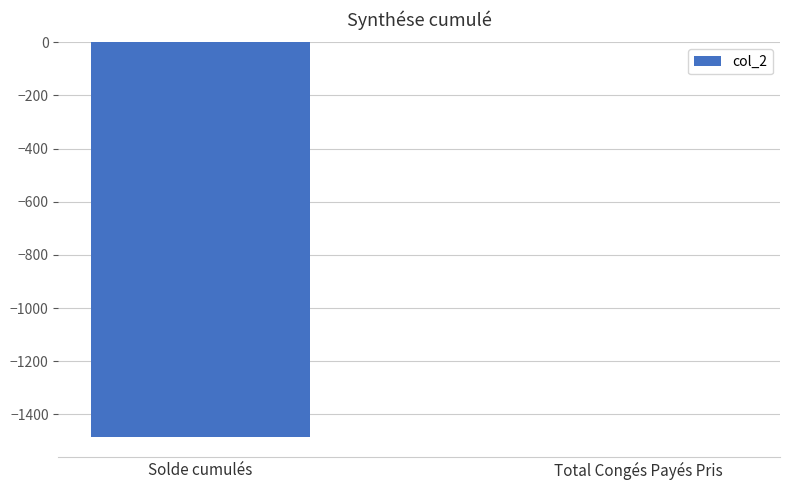

The chart shows a value of -2406.2 at Solde cumulés. True or false?

False